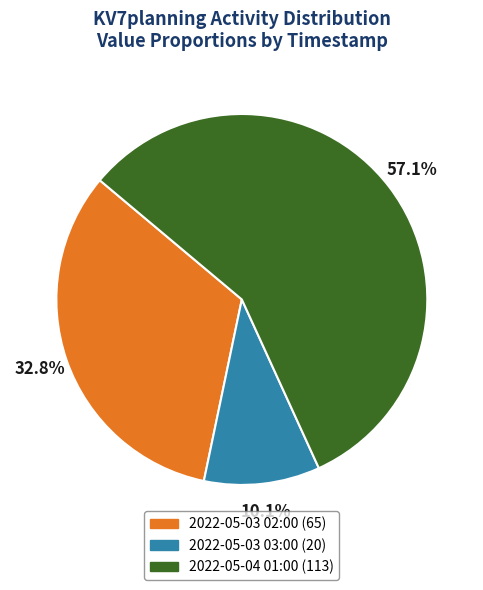

Rank the categories by value from lowest to highest.

2022-05-03 03:00, 2022-05-03 02:00, 2022-05-04 01:00